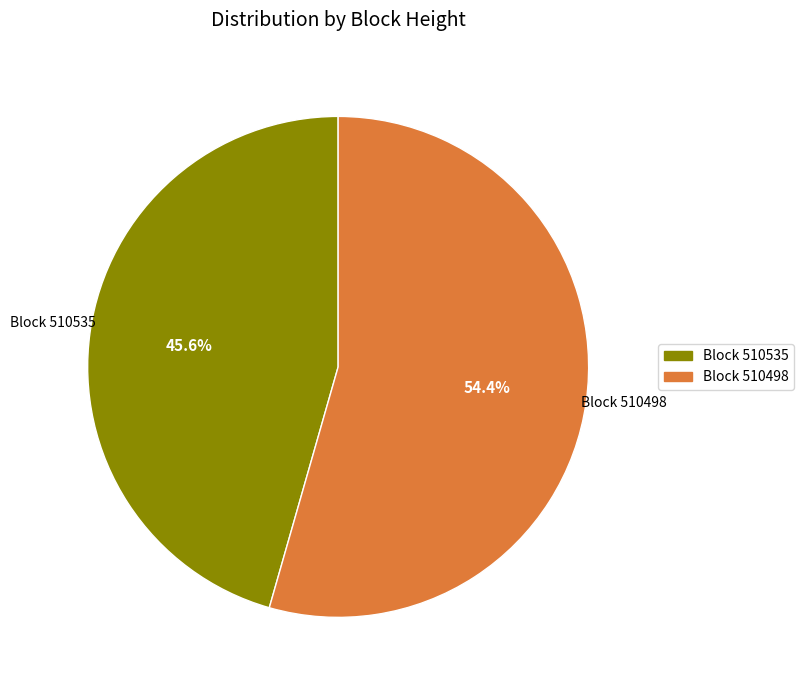

How many segments does this pie chart have?

2